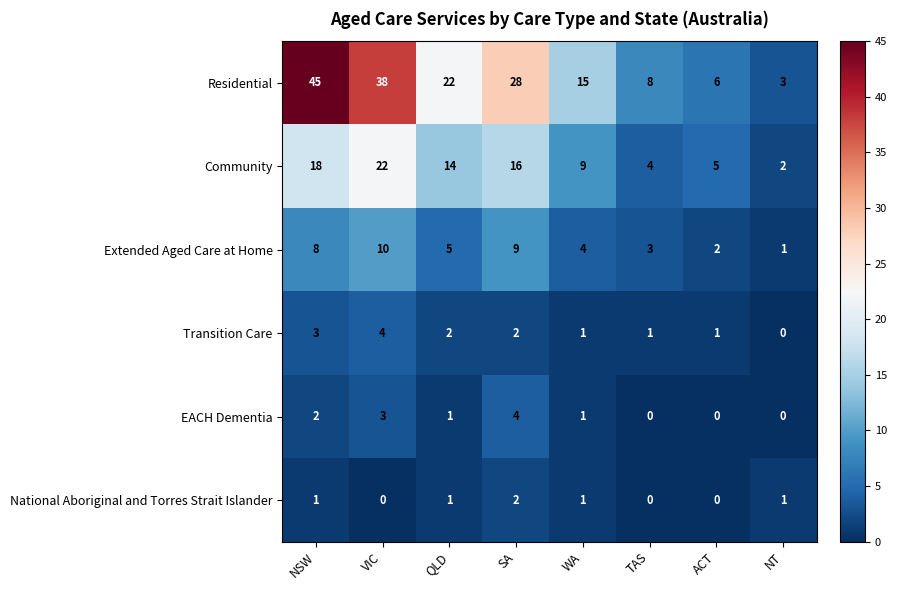

What is the total value across all series at ACT?

14